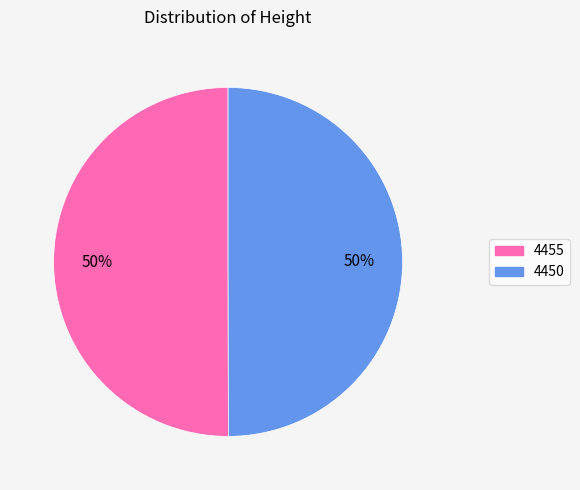

The 4450 slice represents 43% of the pie. True or false?

False